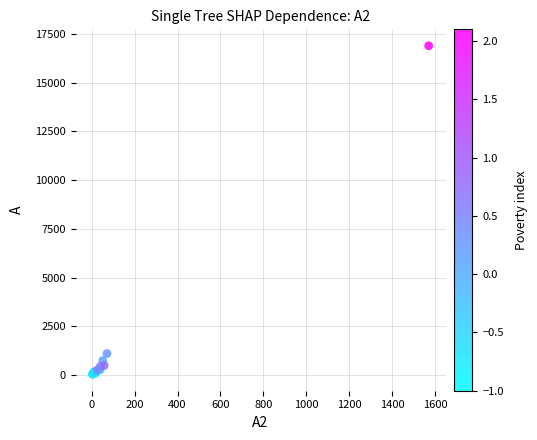

What Y value in the scatter plot is closest to 8465?

1102